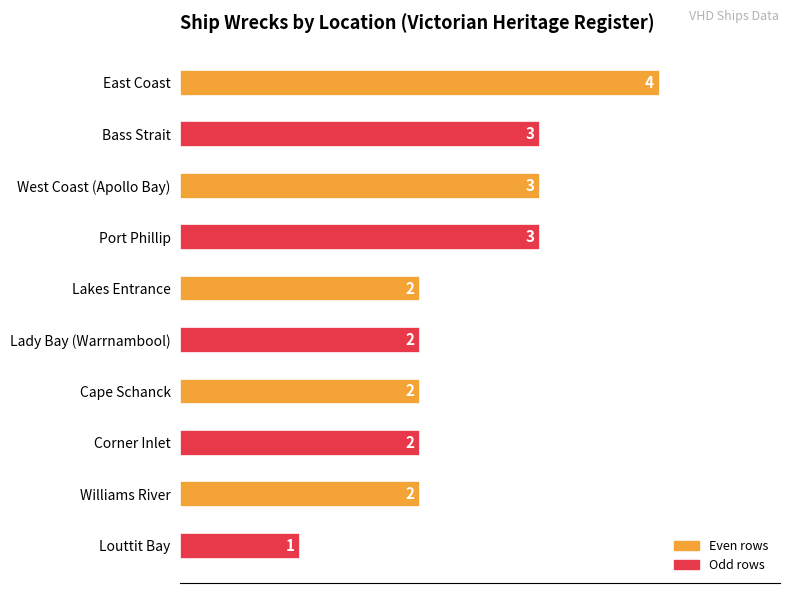

What is the sum of all values?

24